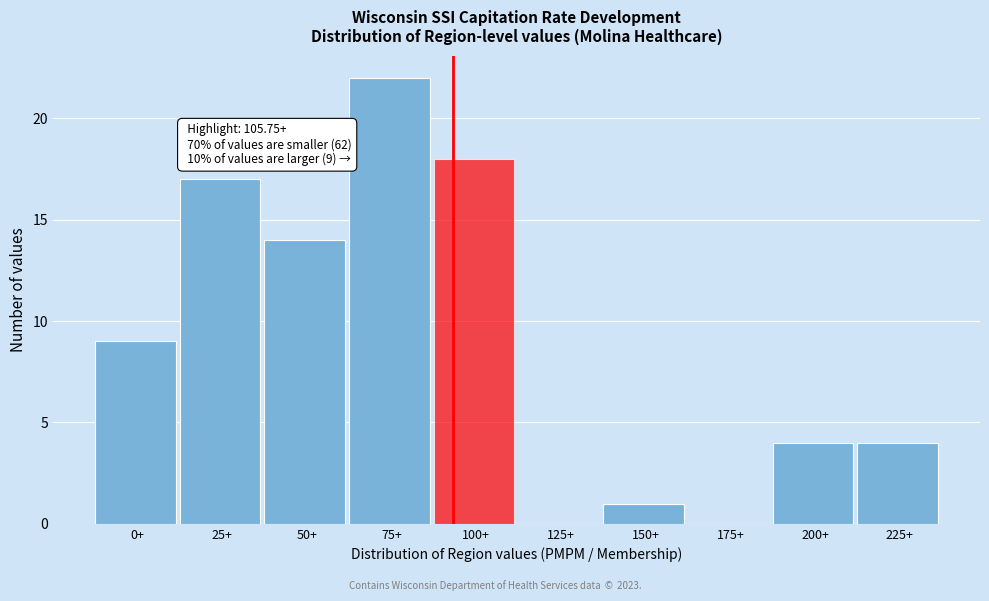

Reading right to left, extract all data points from this chart.

225+=4	200+=4	175+=0	150+=1	125+=0	100+=18	75+=22	50+=14	25+=17	0+=9